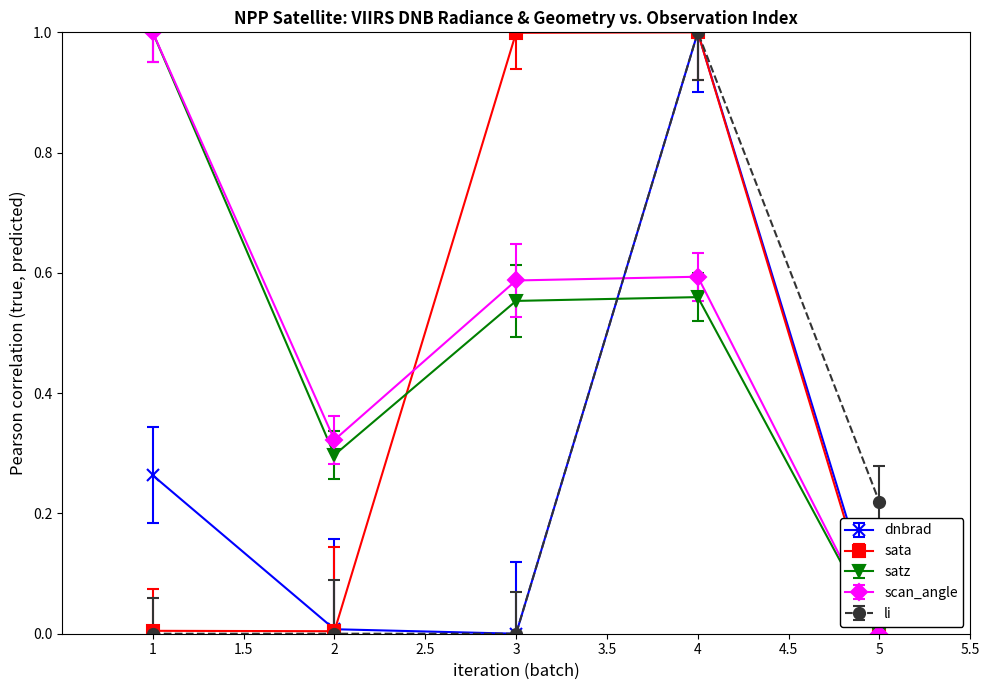

True or false: dnbrad has more than 1 points higher than both neighbors.

False